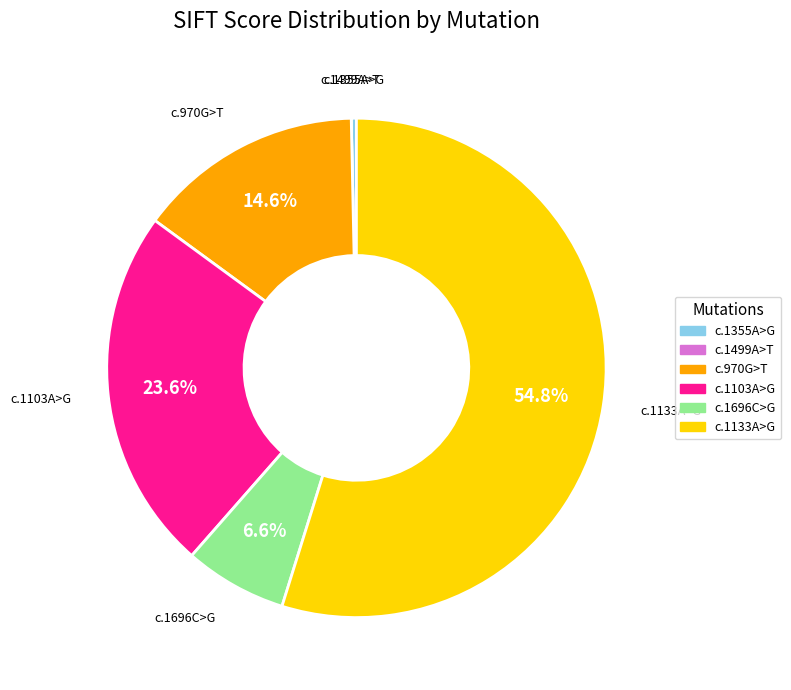

Is there a majority slice in this chart?

Yes